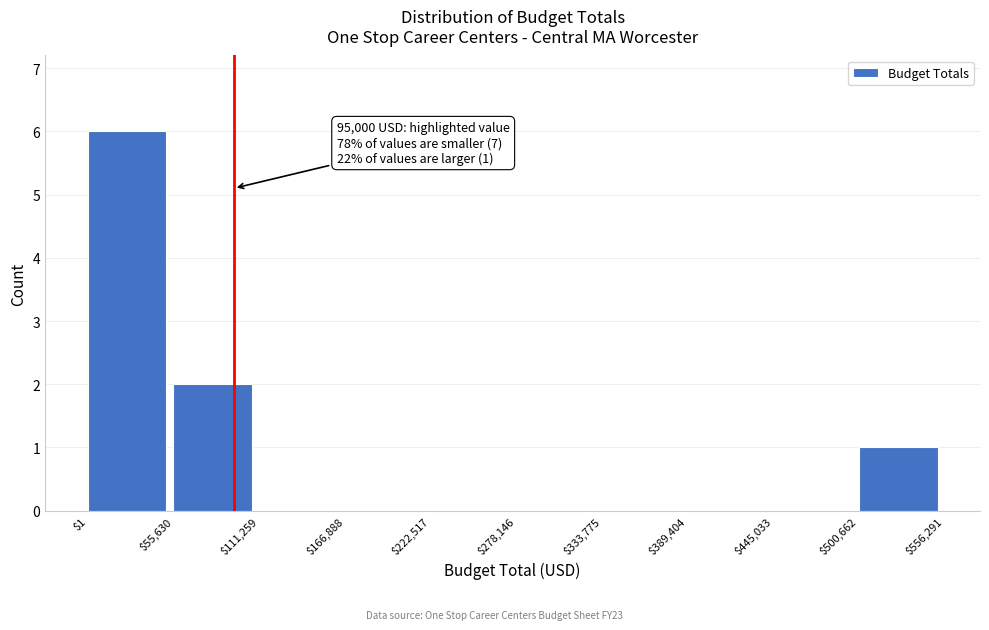

Which range on the x-axis has the tallest bar?

$1 to $55,630